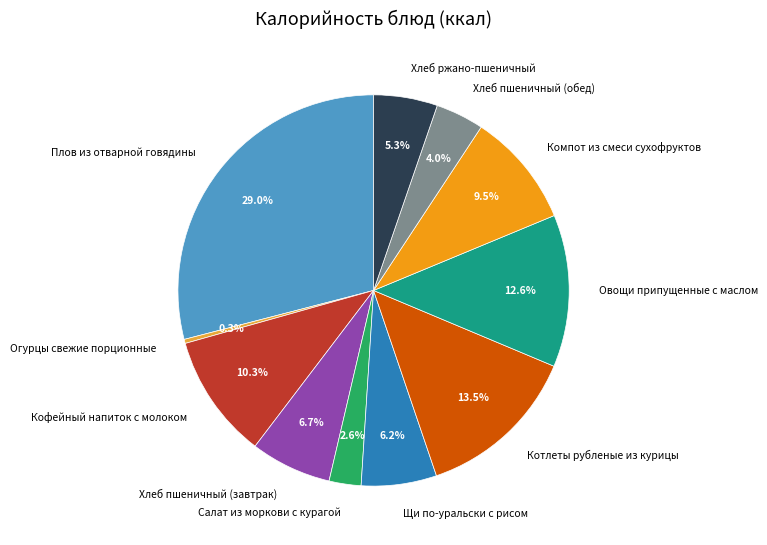

How many segments does this pie chart have?

11